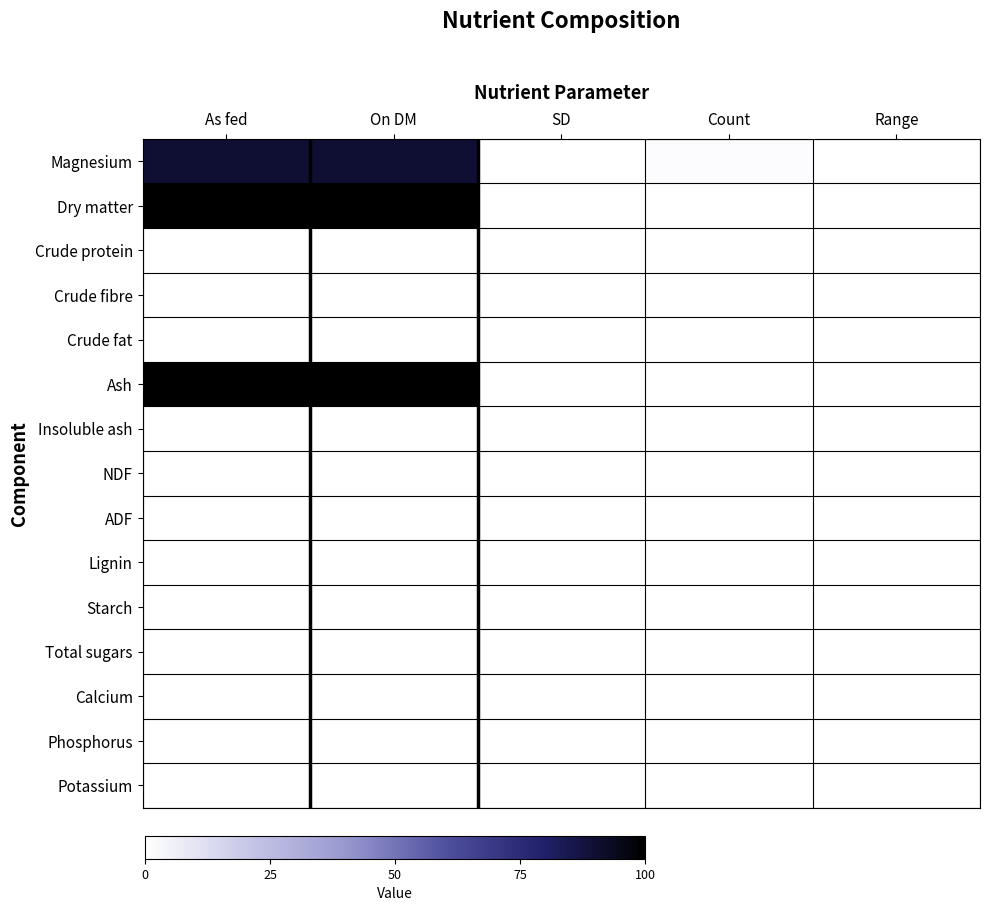

What is the spread (max minus min) of values at As fed?

99.9